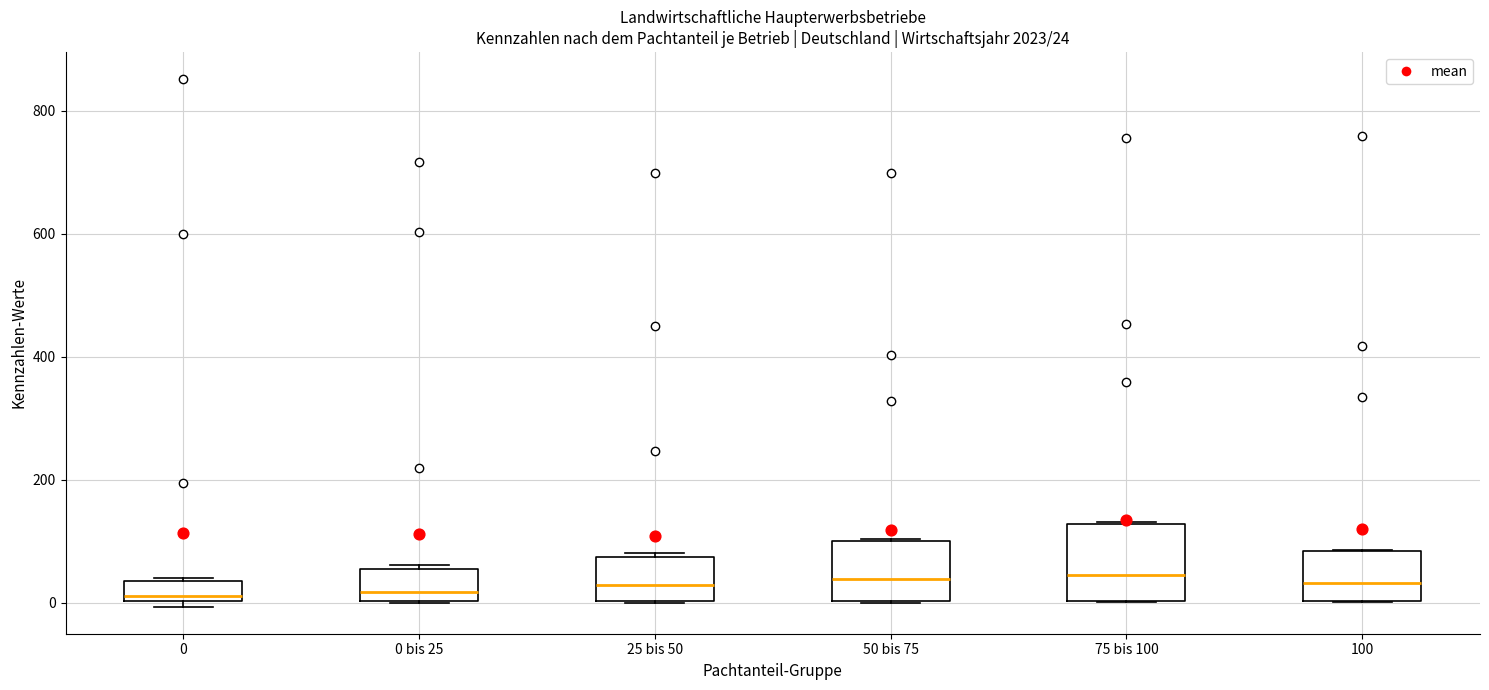

Comparing the boxes themselves (not the whiskers), which one is the tallest?

75 bis 100